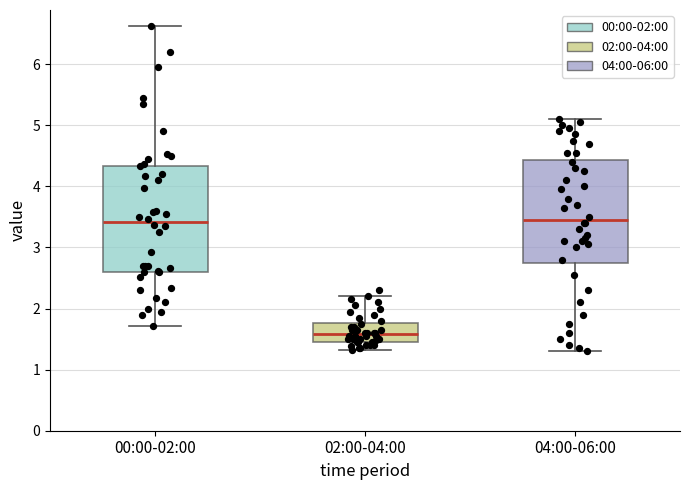

Reading left to right, read every box against the y-axis: the position of its median line, the range the box covers, and the ends of its whiskers. The values are not printed on the chart, so give them approximately, as read against the axis.

00:00-02:00: median 3.4, box 2.6 to 4.3, whiskers 1.7 to 6.6
02:00-04:00: median 1.6, box 1.5 to 1.8, whiskers 1.3 to 2.2
04:00-06:00: median 3.5, box 2.7 to 4.4, whiskers 1.3 to 5.1